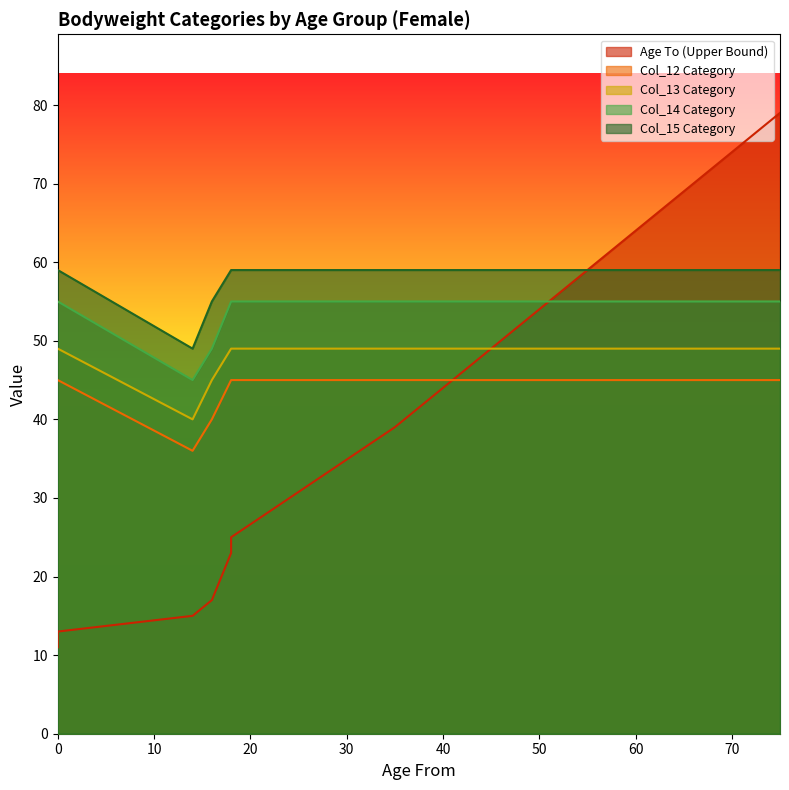

At which category is the sum across all series the highest?

75